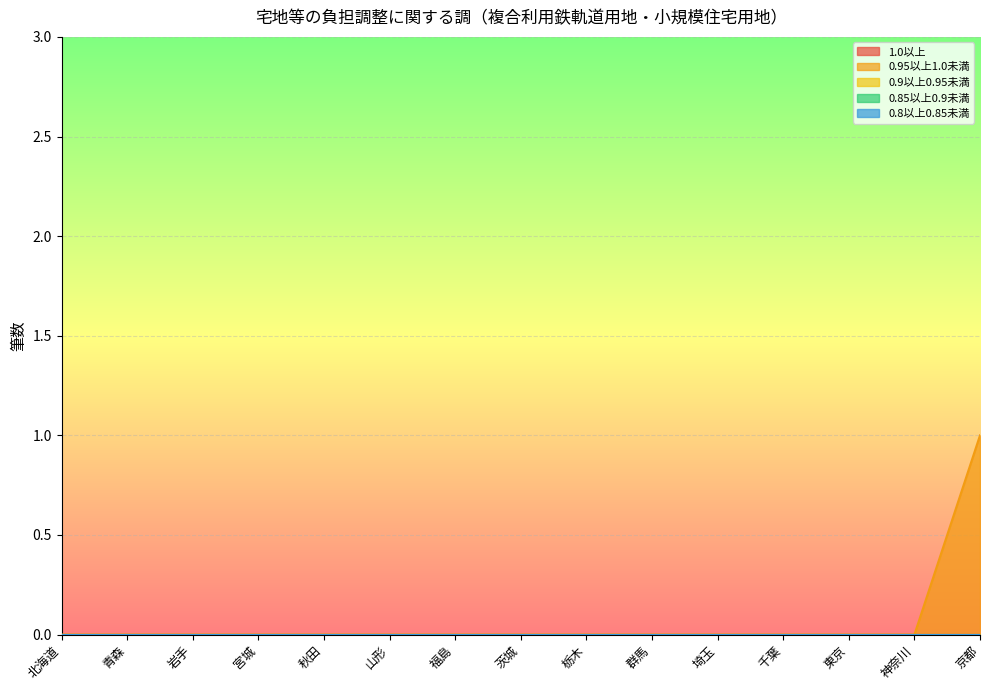

Reading left to right, extract all data points from this chart.

1.0以上: 北海道=0	青森=0	岩手=0	宮城=0	秋田=0	山形=0	福島=0	茨城=0	栃木=0	群馬=0	埼玉=0	千葉=0	東京=0	神奈川=0	京都=0
0.95以上1.0未満: 北海道=0	青森=0	岩手=0	宮城=0	秋田=0	山形=0	福島=0	茨城=0	栃木=0	群馬=0	埼玉=0	千葉=0	東京=0	神奈川=0	京都=1
0.9以上0.95未満: 北海道=0	青森=0	岩手=0	宮城=0	秋田=0	山形=0	福島=0	茨城=0	栃木=0	群馬=0	埼玉=0	千葉=0	東京=0	神奈川=0	京都=0
0.85以上0.9未満: 北海道=0	青森=0	岩手=0	宮城=0	秋田=0	山形=0	福島=0	茨城=0	栃木=0	群馬=0	埼玉=0	千葉=0	東京=0	神奈川=0	京都=0
0.8以上0.85未満: 北海道=0	青森=0	岩手=0	宮城=0	秋田=0	山形=0	福島=0	茨城=0	栃木=0	群馬=0	埼玉=0	千葉=0	東京=0	神奈川=0	京都=0